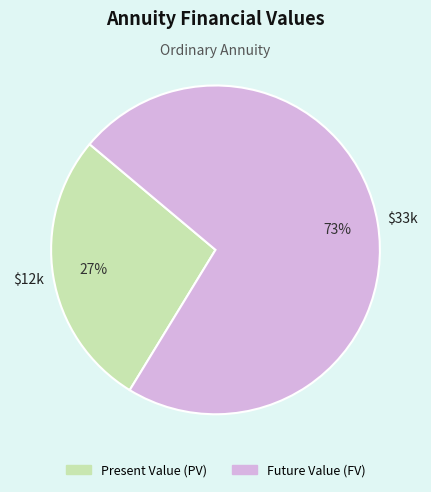

What is the largest slice in the pie chart?

Future Value (FV)